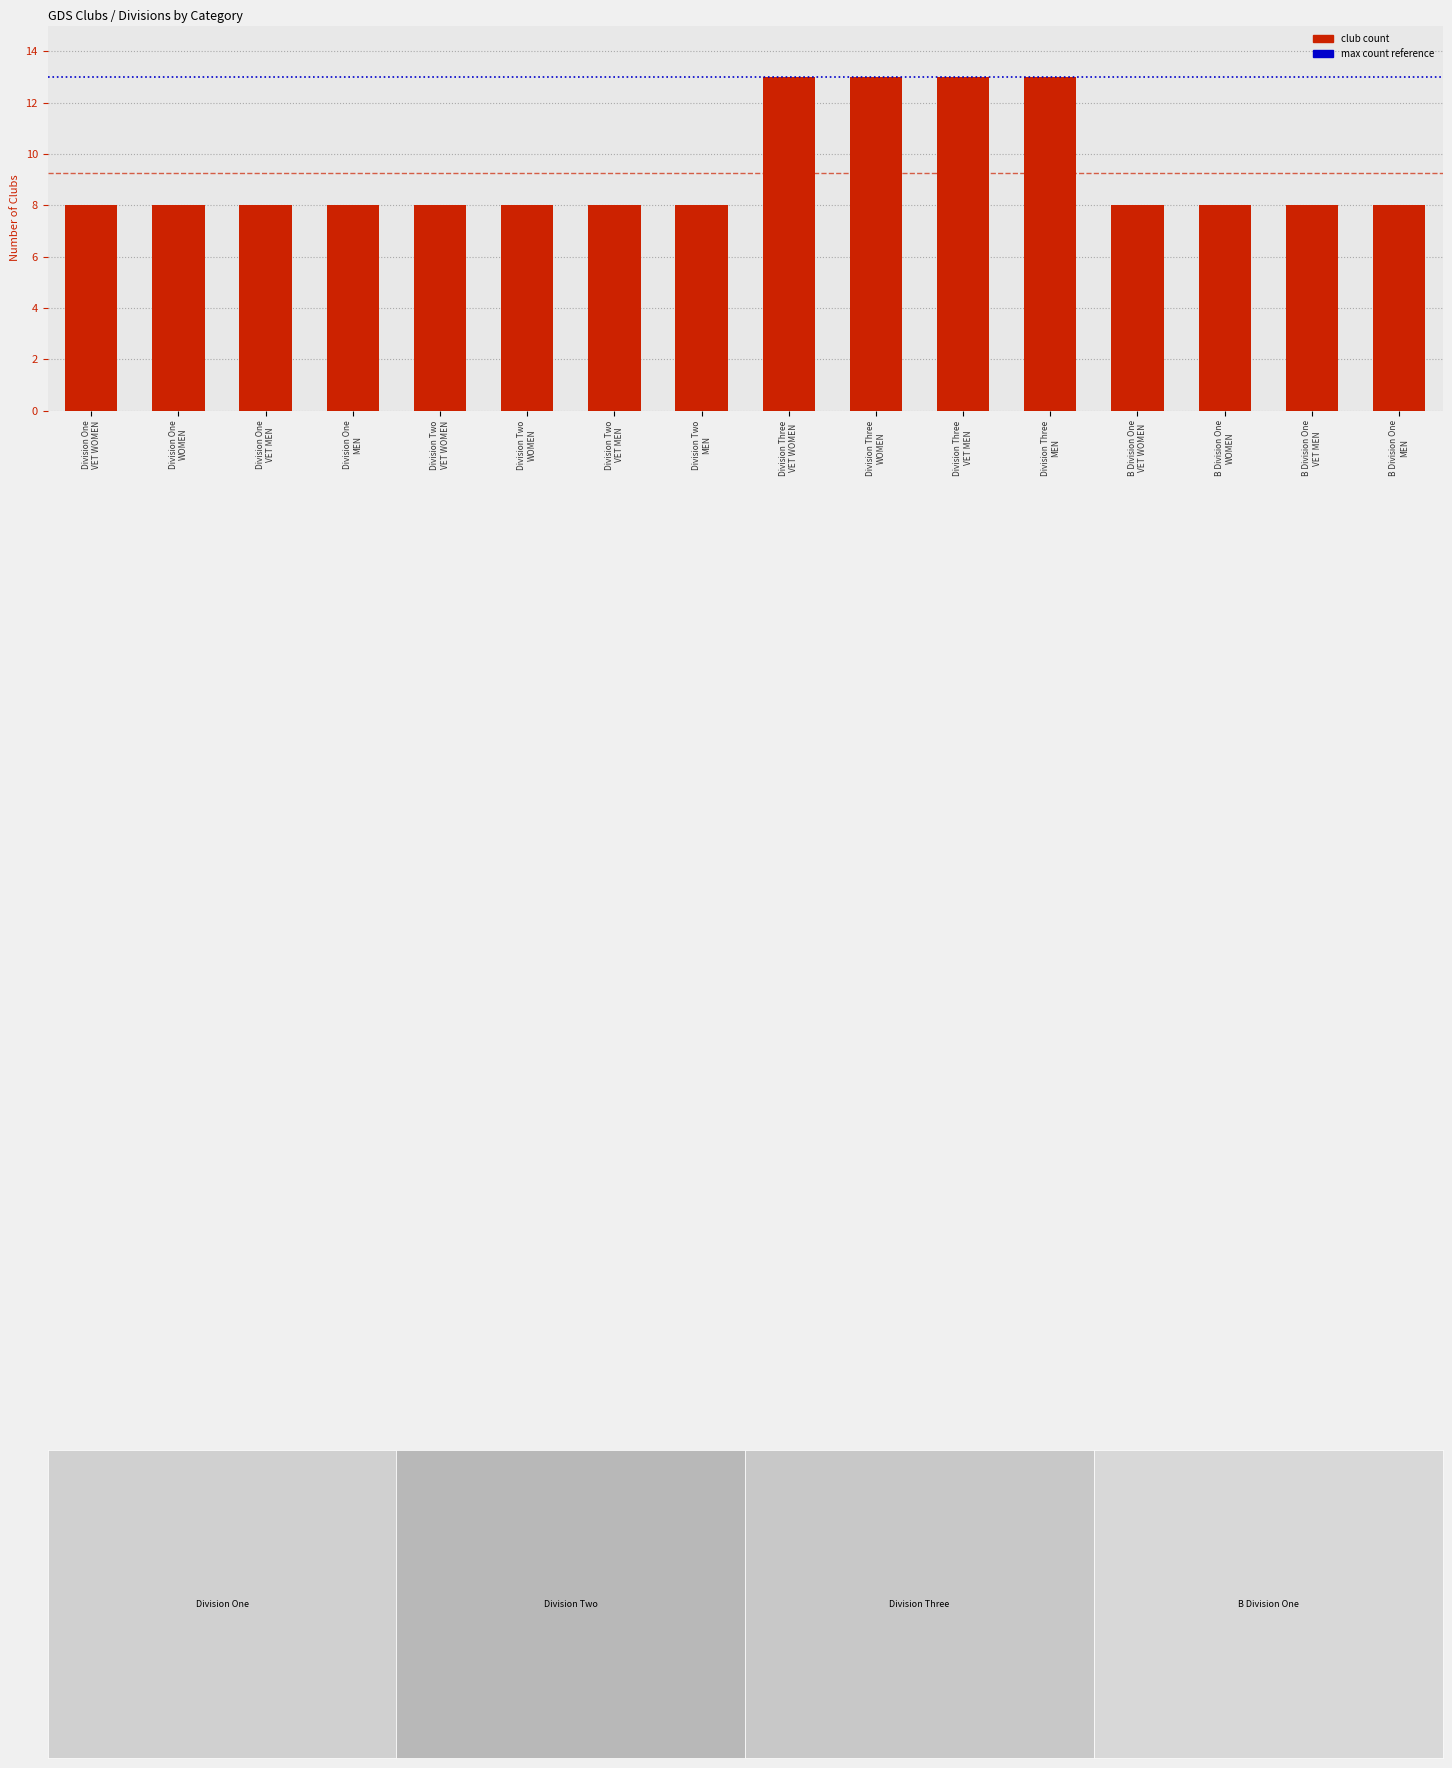

What is the minimum value shown in the chart?

8